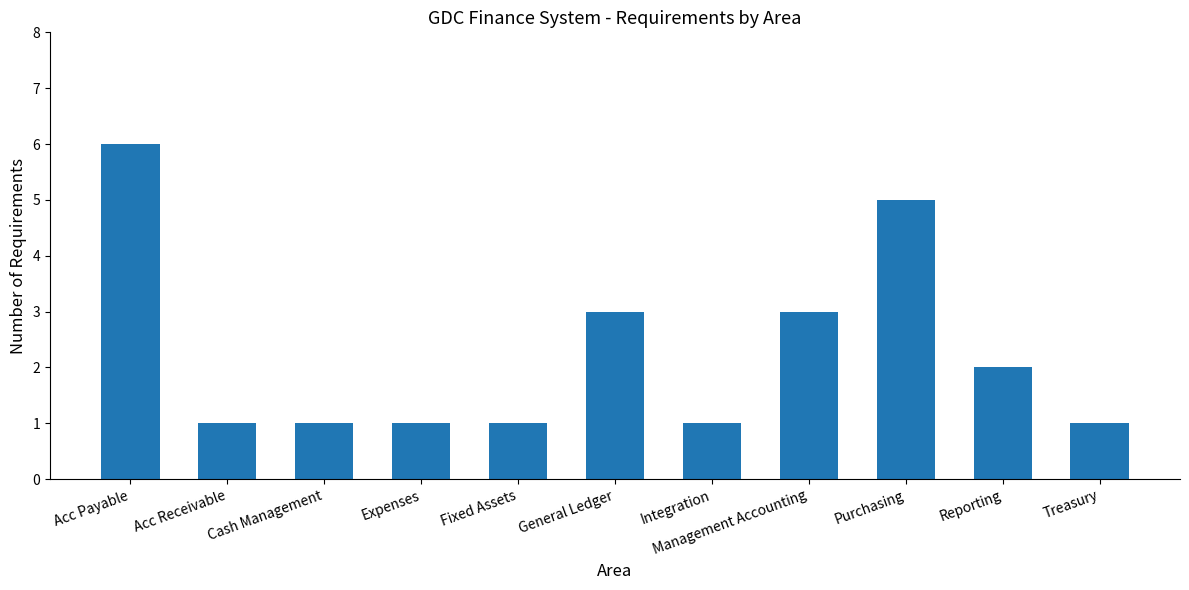

What is the difference between the second highest and minimum values?

4